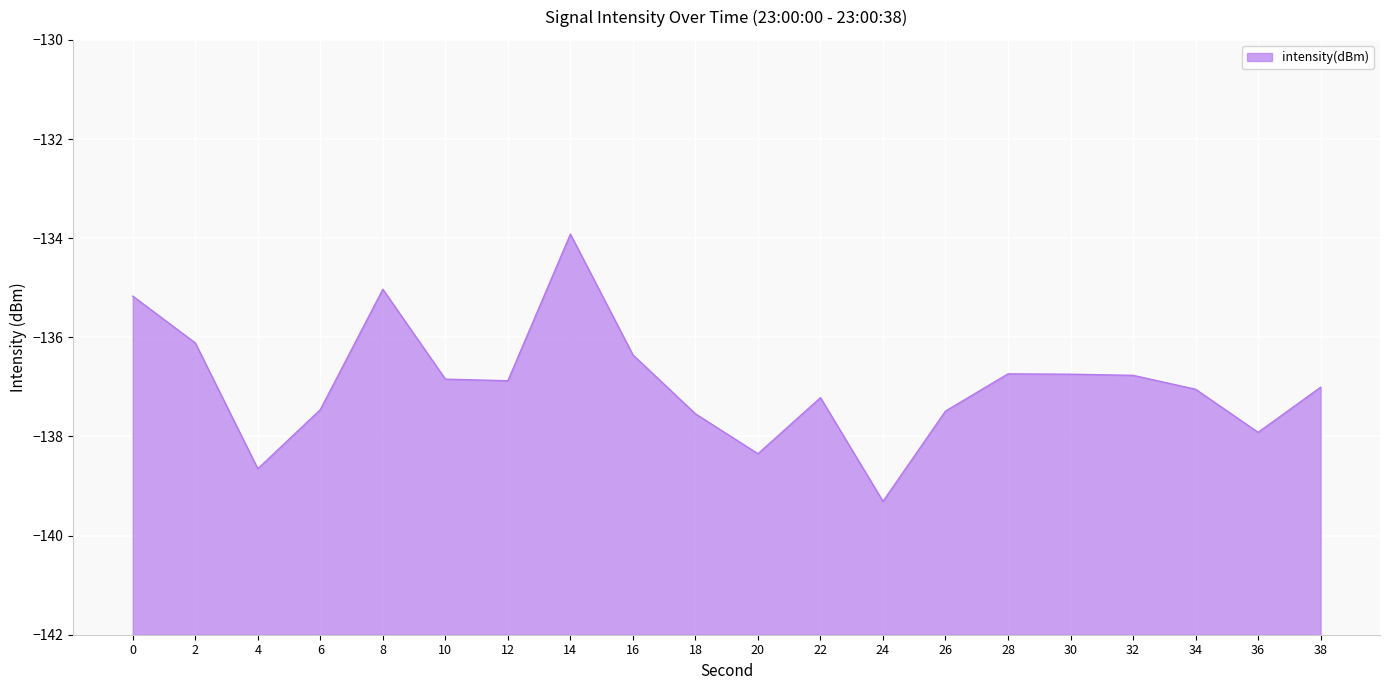

What is the change in value from 32 to 36?

-1.1